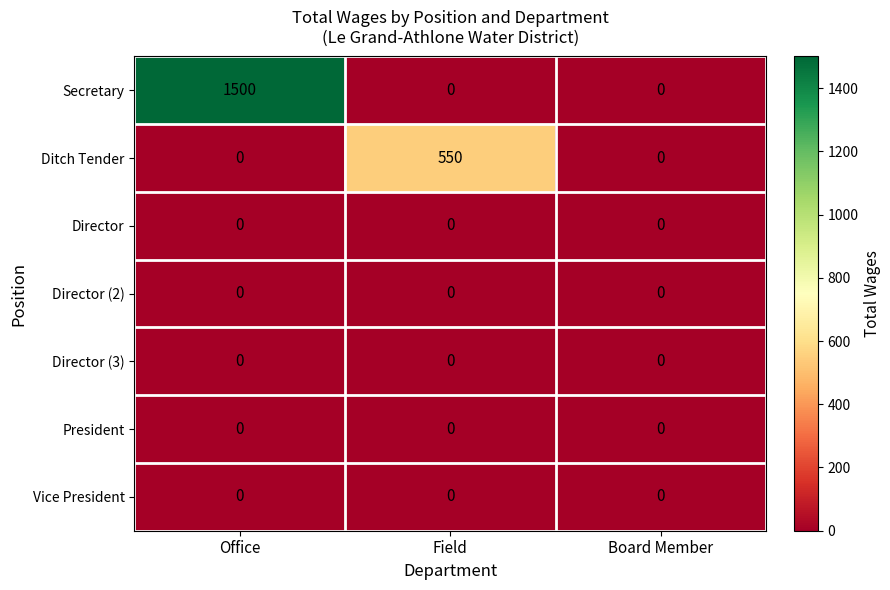

Reading right to left, extract all data points from this chart.

Secretary: Board Member=0	Field=0	Office=1500
Ditch Tender: Board Member=0	Field=550	Office=0
Director: Board Member=0	Field=0	Office=0
Director (2): Board Member=0	Field=0	Office=0
Director (3): Board Member=0	Field=0	Office=0
President: Board Member=0	Field=0	Office=0
Vice President: Board Member=0	Field=0	Office=0